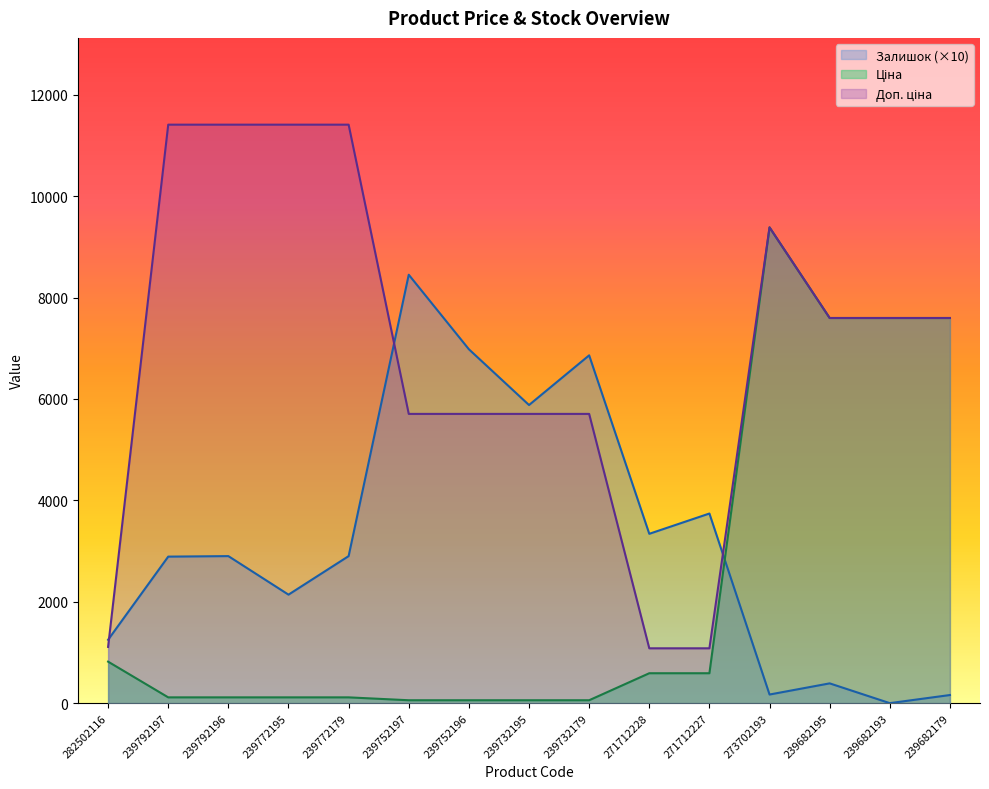

How many values in the Доп. ціна series are below 7596?

7